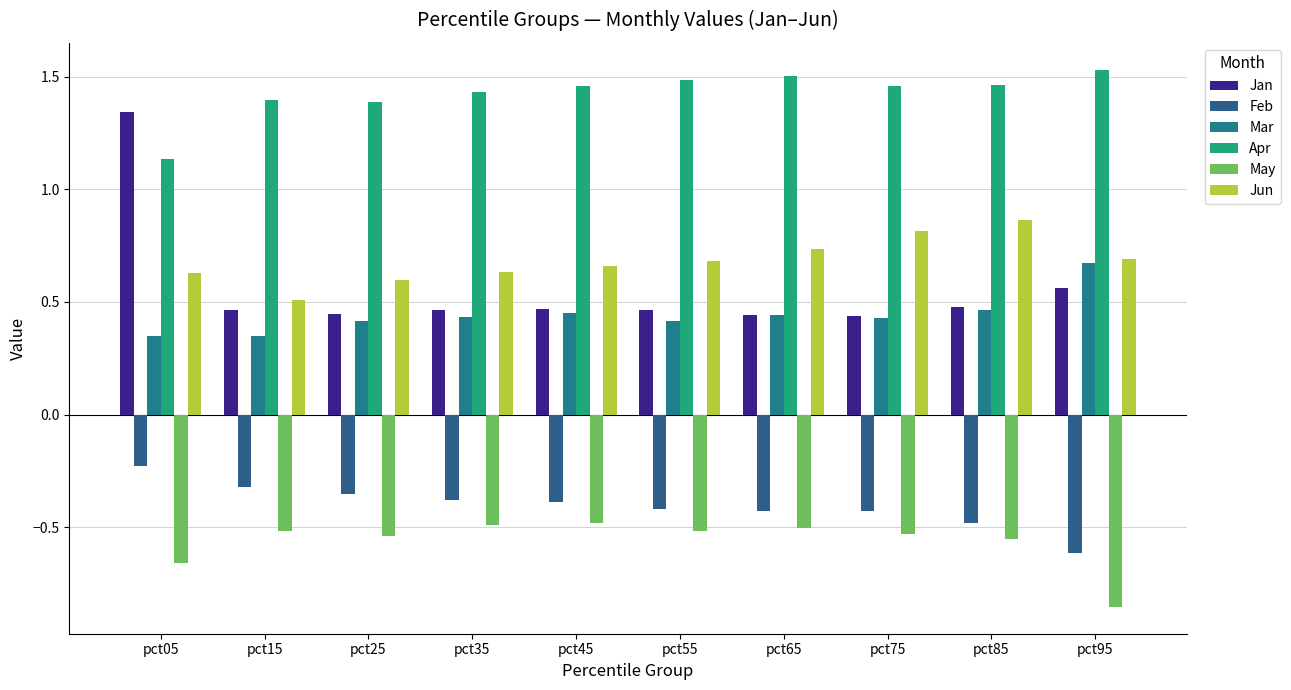

What is the total value across all series at pct65?

2.2